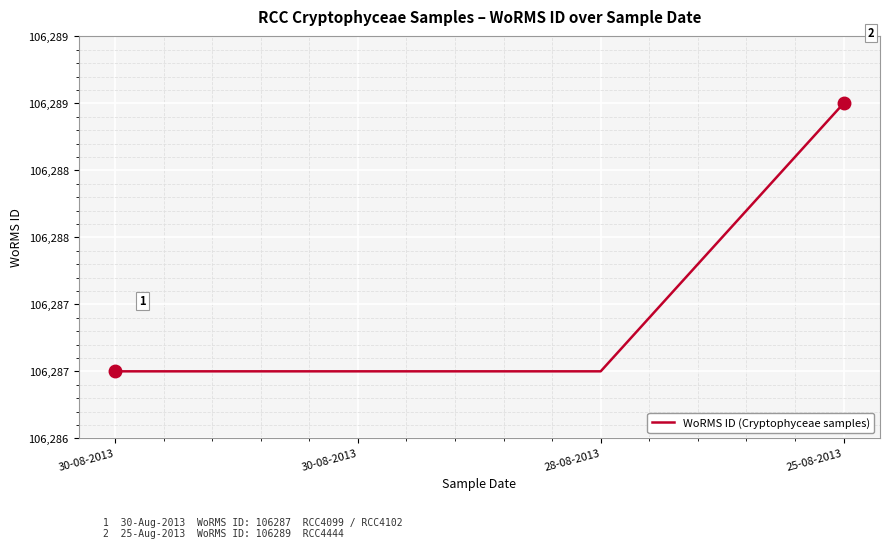

Reading left to right, list all the values displayed in this chart.

106287	106287	106287	106289